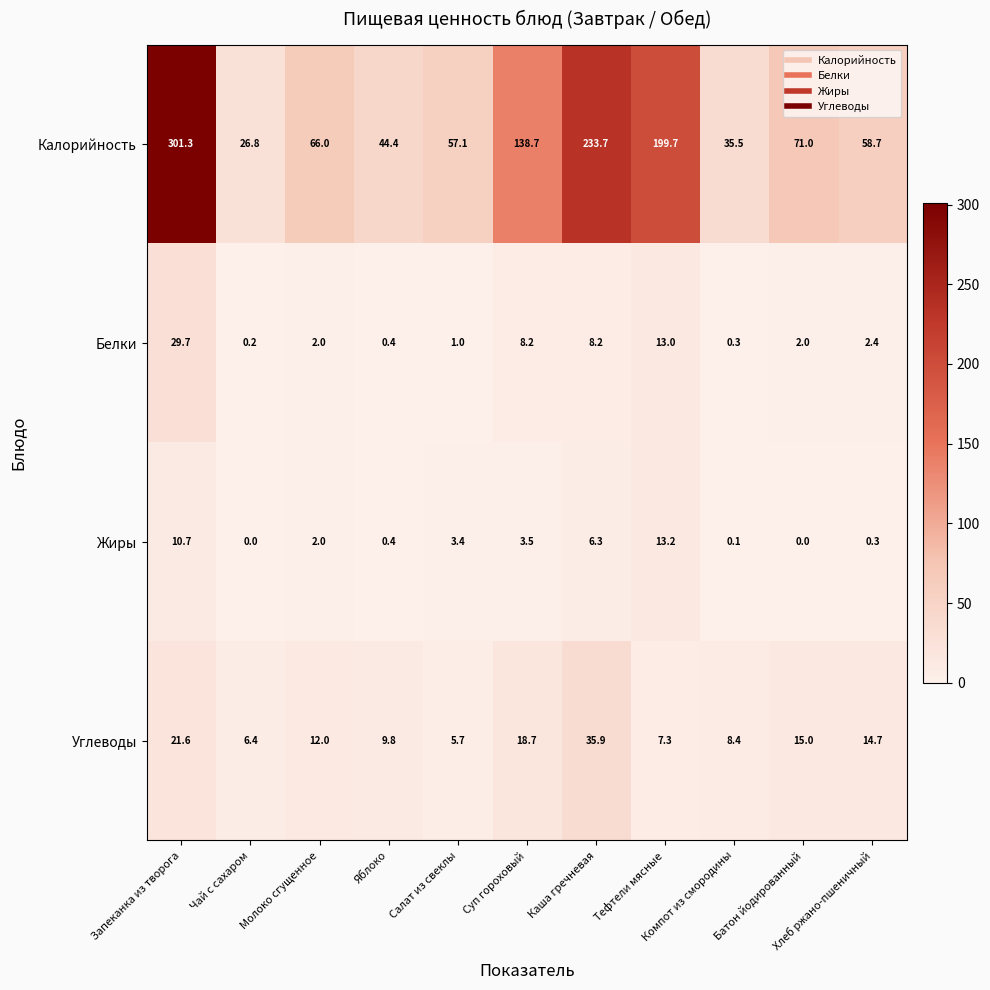

Which series changed the most between Салат из свеклы and Хлеб ржано-пшеничный?

Углеводы